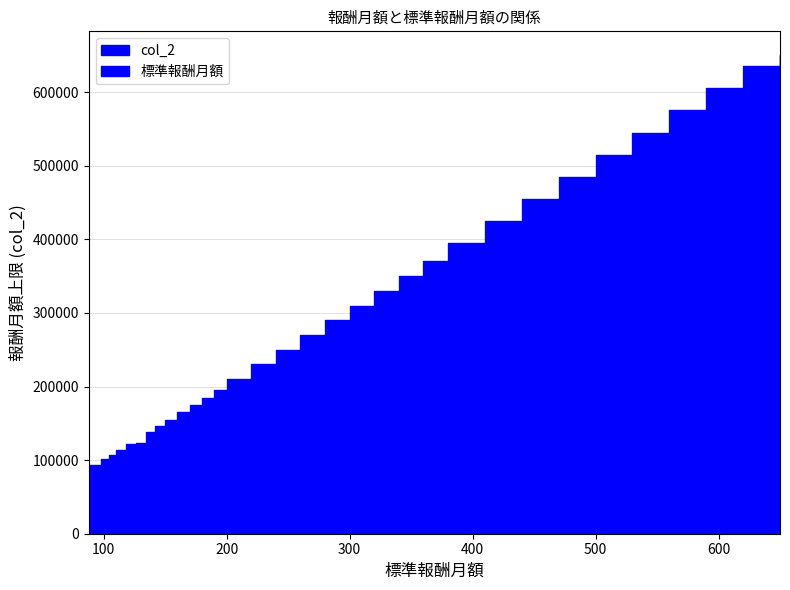

What is the difference between the second highest and minimum values?

542000